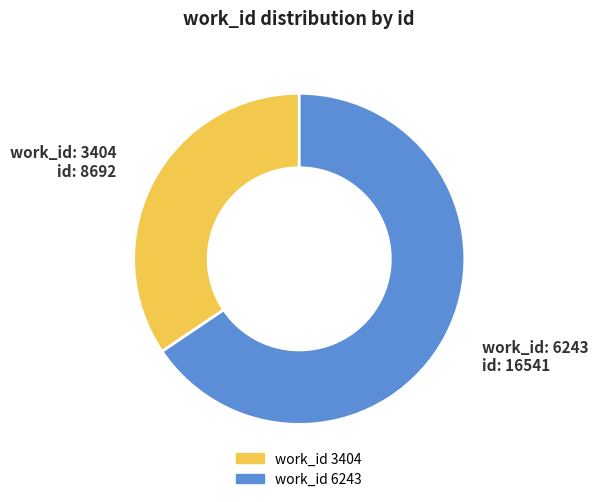

Does any single category account for the majority?

Yes